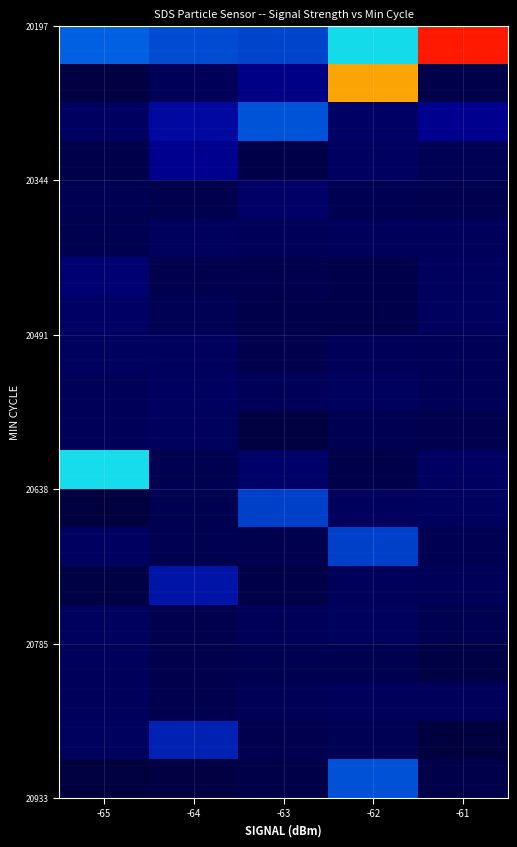

What is the total value across all series at -64?

98420819.1